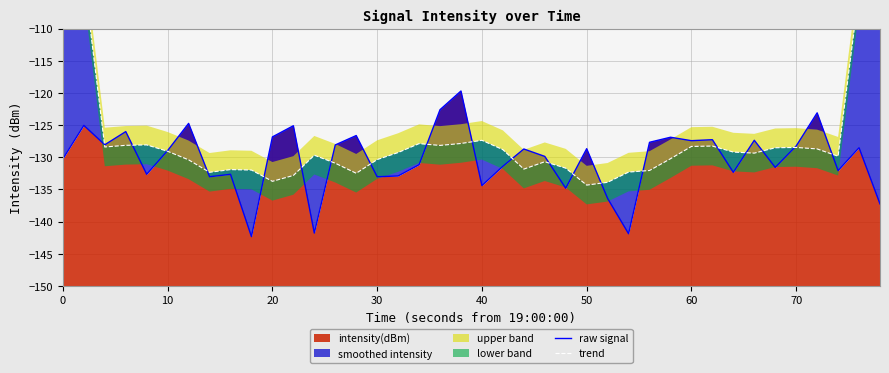

Is it true that intensity(dBm) equals -127.4 at 60?

True